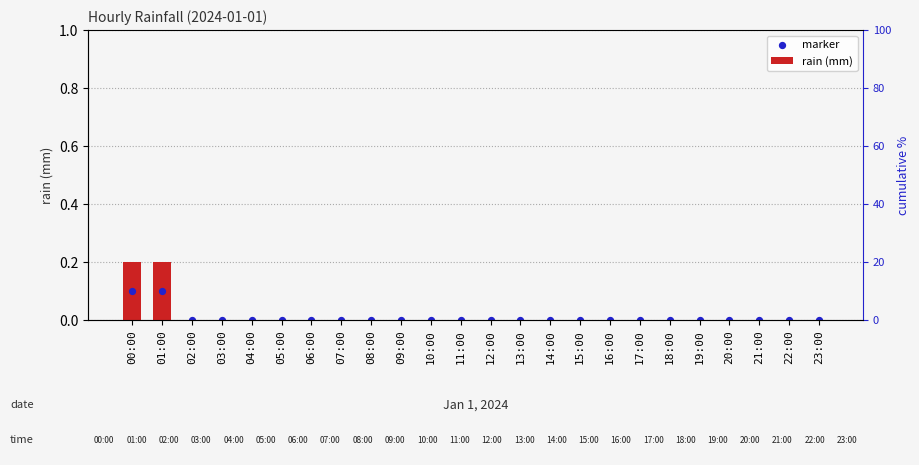

Which series has the largest total across all categories?

rain (mm)